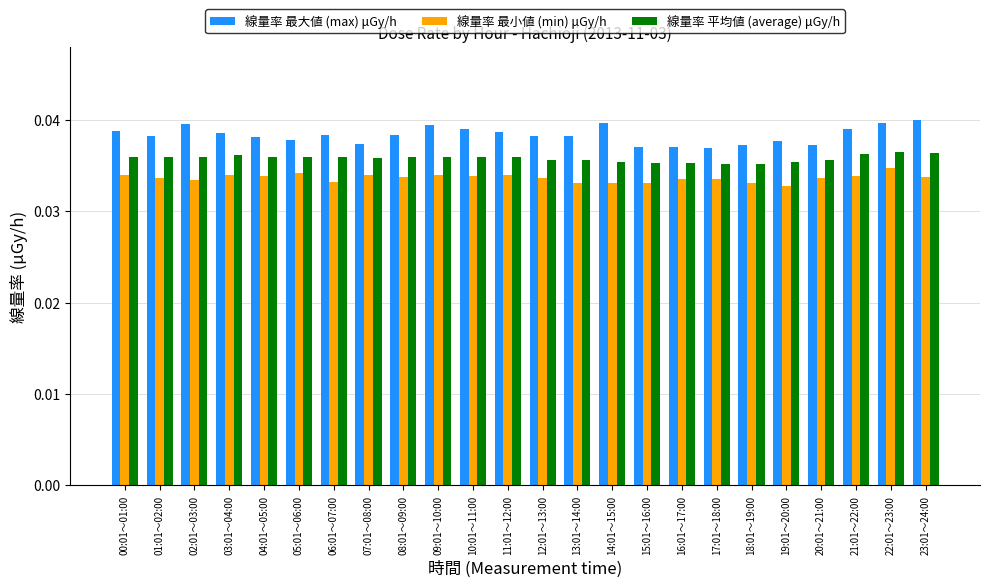

List the series in order of their overall mean, highest first.

線量率 最大値 (max) μGy/h, 線量率 平均値 (average) μGy/h, 線量率 最小値 (min) μGy/h